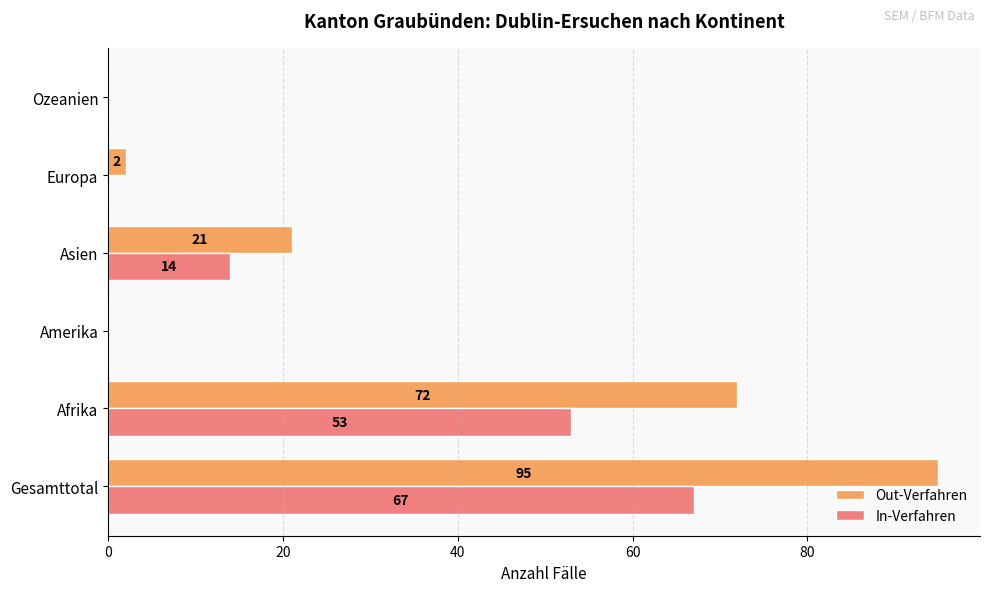

How many In-Verfahren values are between 0 and 53?

5